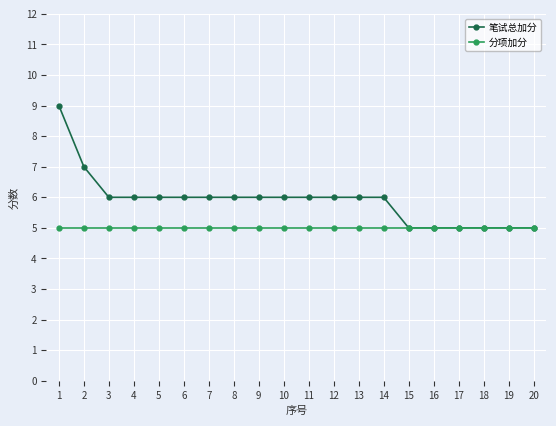

What is the value of the 分项加分 point at the 12th from the left?

5